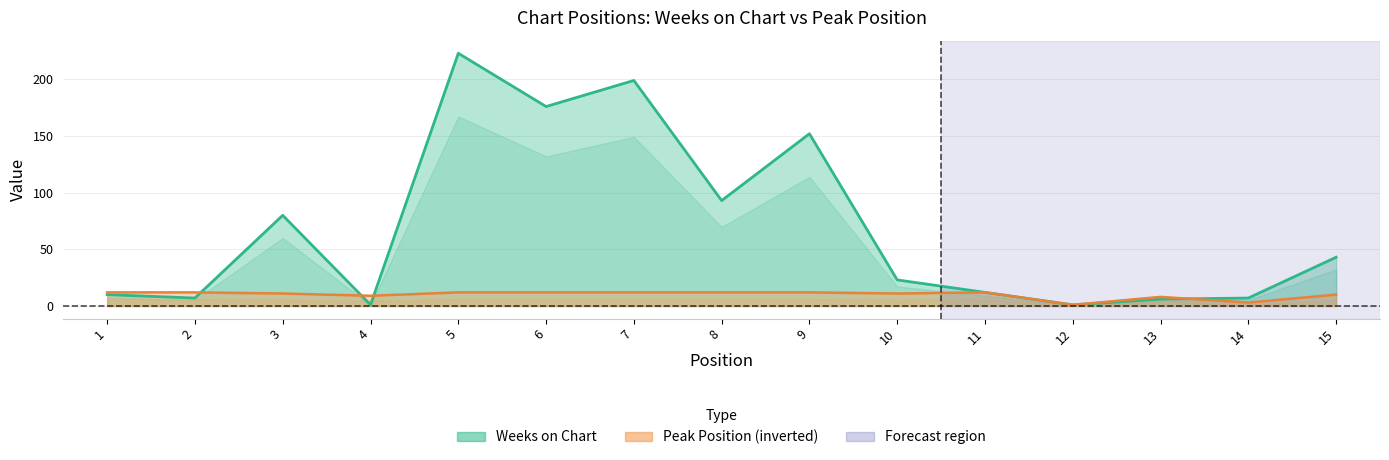

Which series changed the most between 3 and 12?

Weeks on Chart